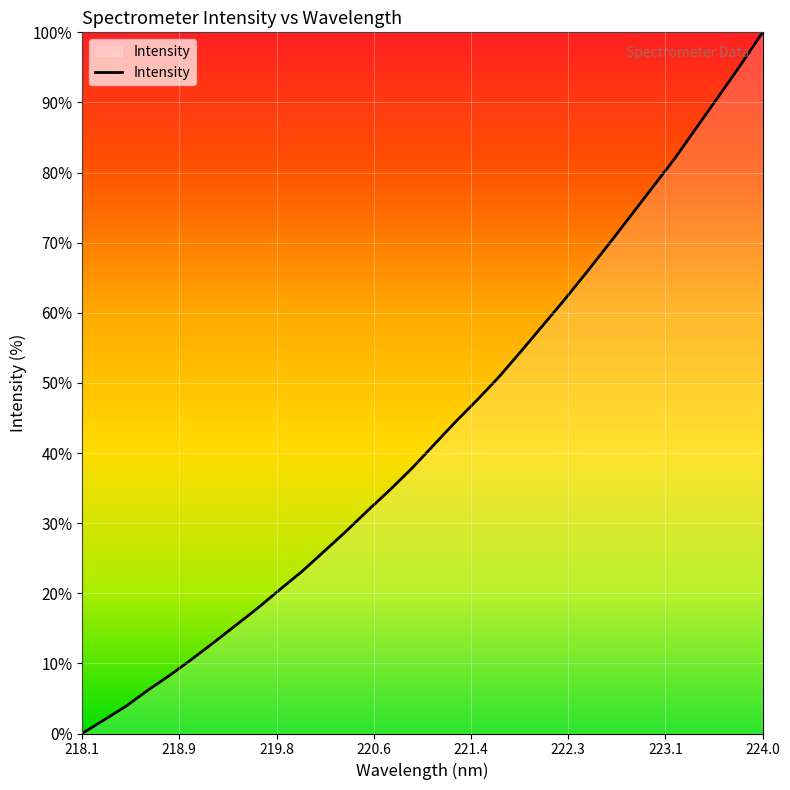

What is the difference between the maximum and minimum values?

100.0